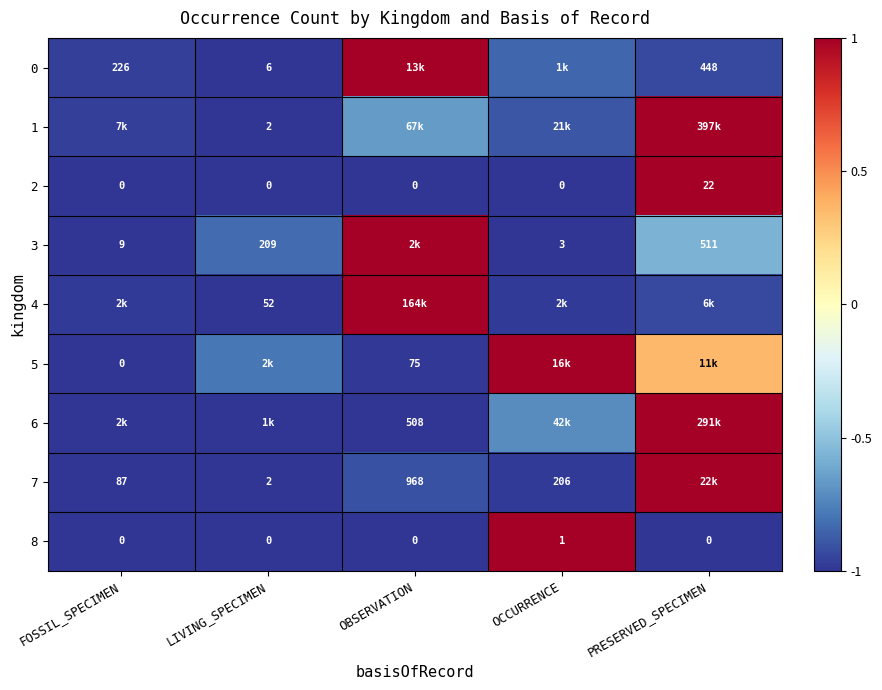

Is the value of 6 at OBSERVATION greater than the value of 8 at LIVING_SPECIMEN?

Yes